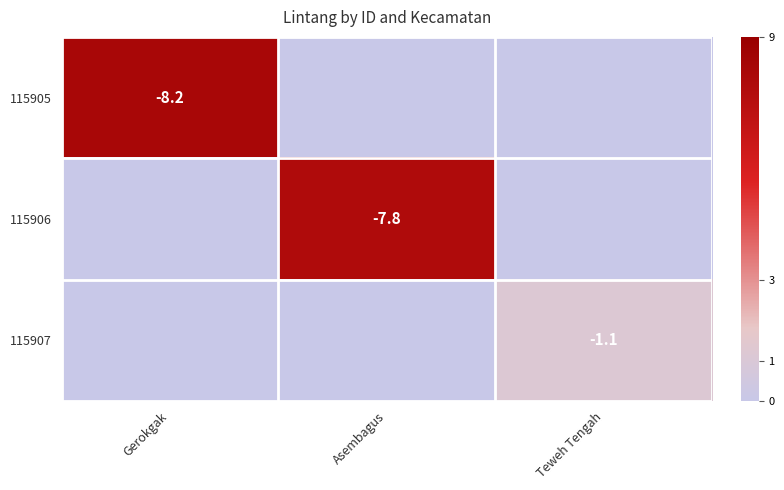

The value of 115905 at Gerokgak is -8.2. True or false?

True